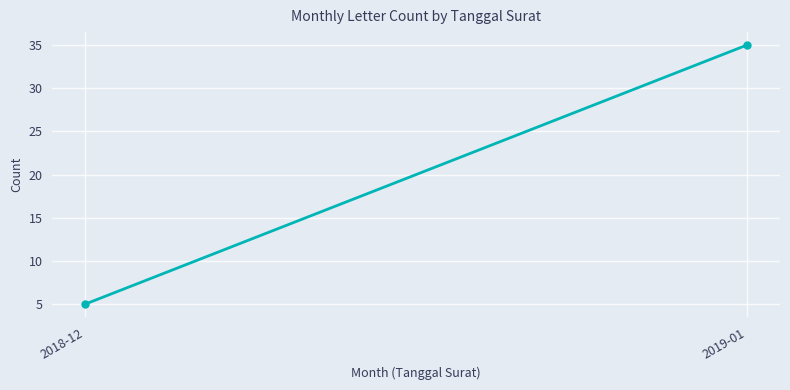

What is the sum of the values at 2019-01 and 2018-12?

40